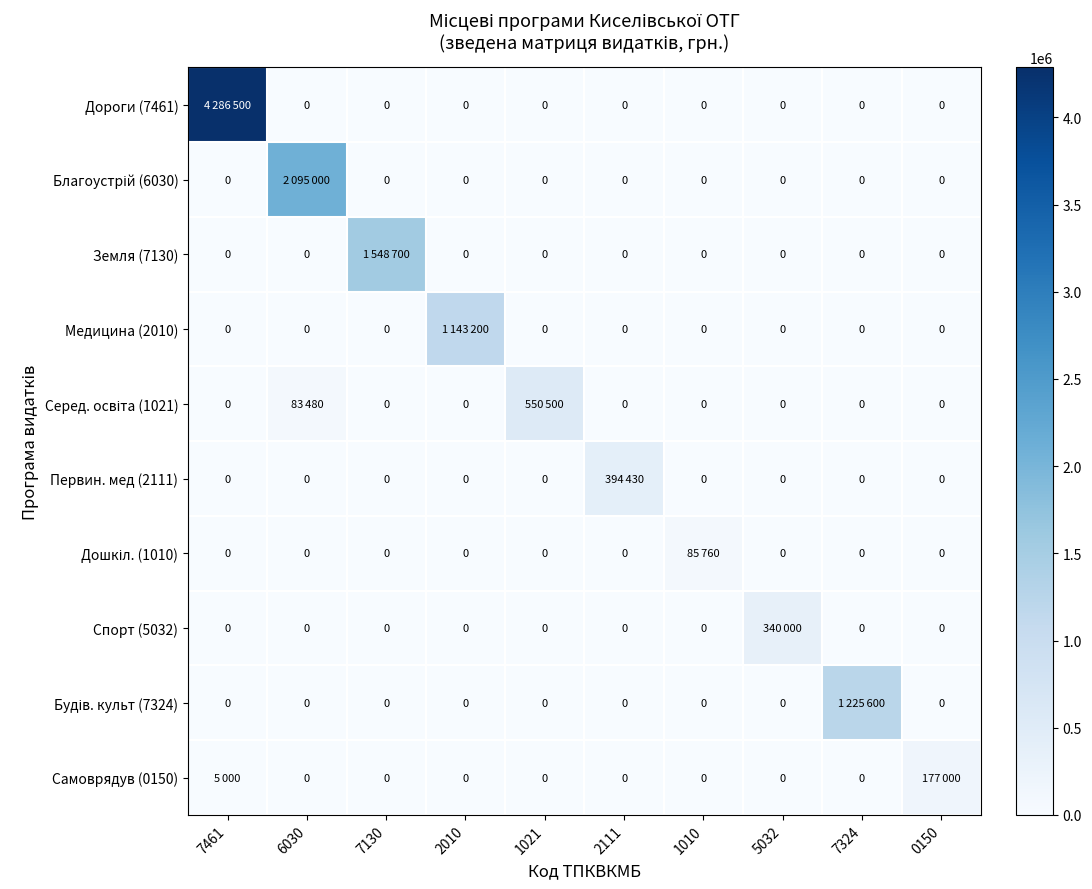

What is the spread (max minus min) of values at 5032?

340000